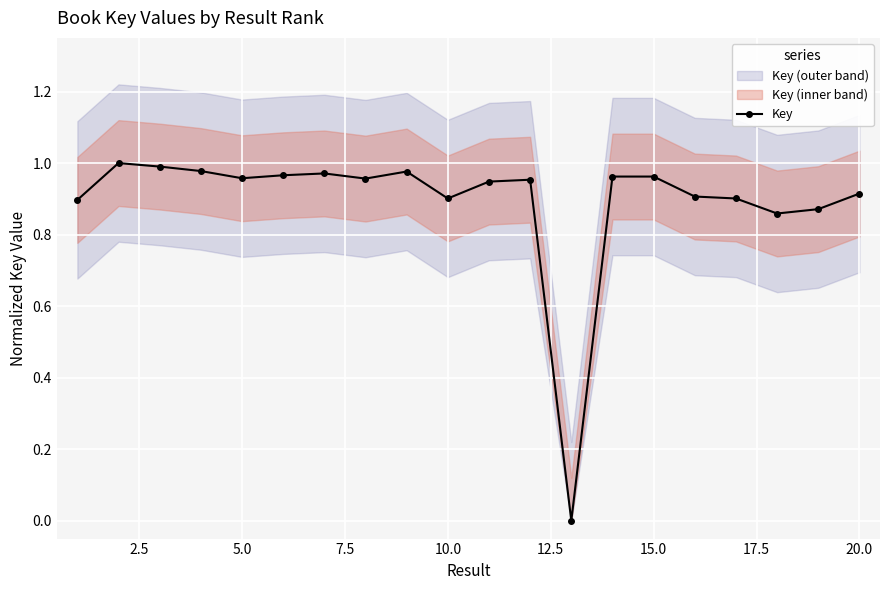

What is the value of the 7th point from the left?

1.0